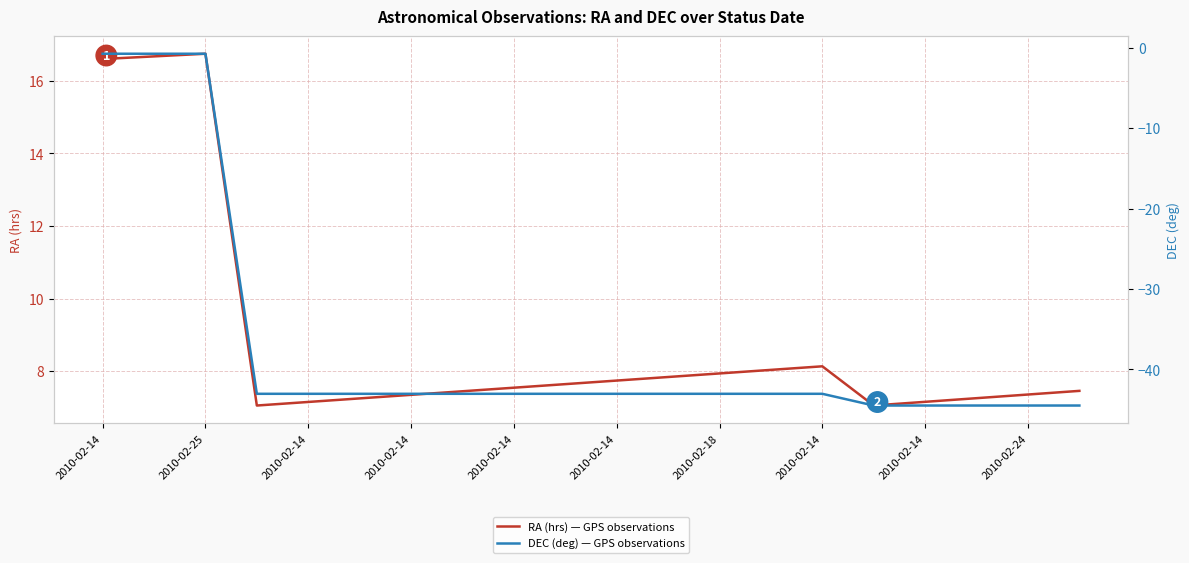

True or false: DEC (deg) — GPS observations and RA (hrs) — GPS observations cross at least once.

False